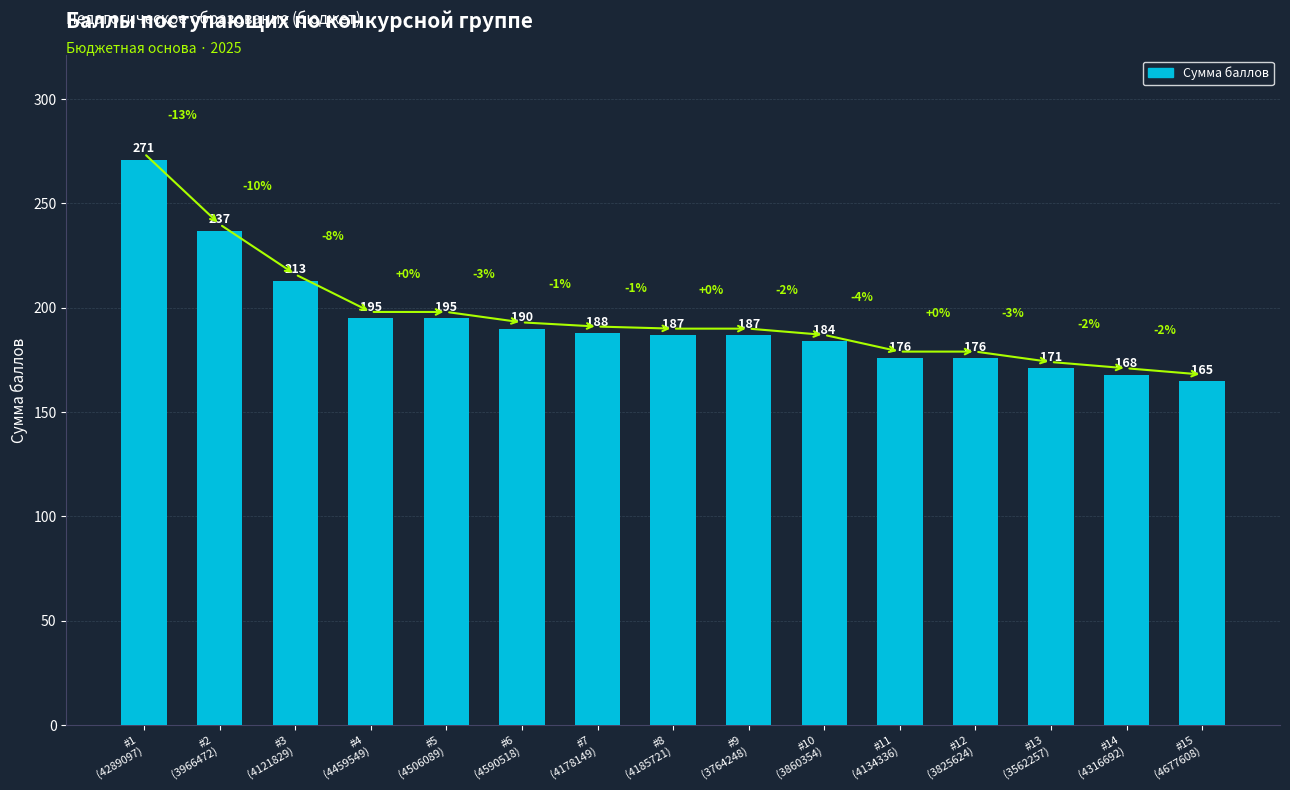

Reading left to right, transcribe all the data shown in this chart.

271	237	213	195	195	190	188	187	187	184	176	176	171	168	165